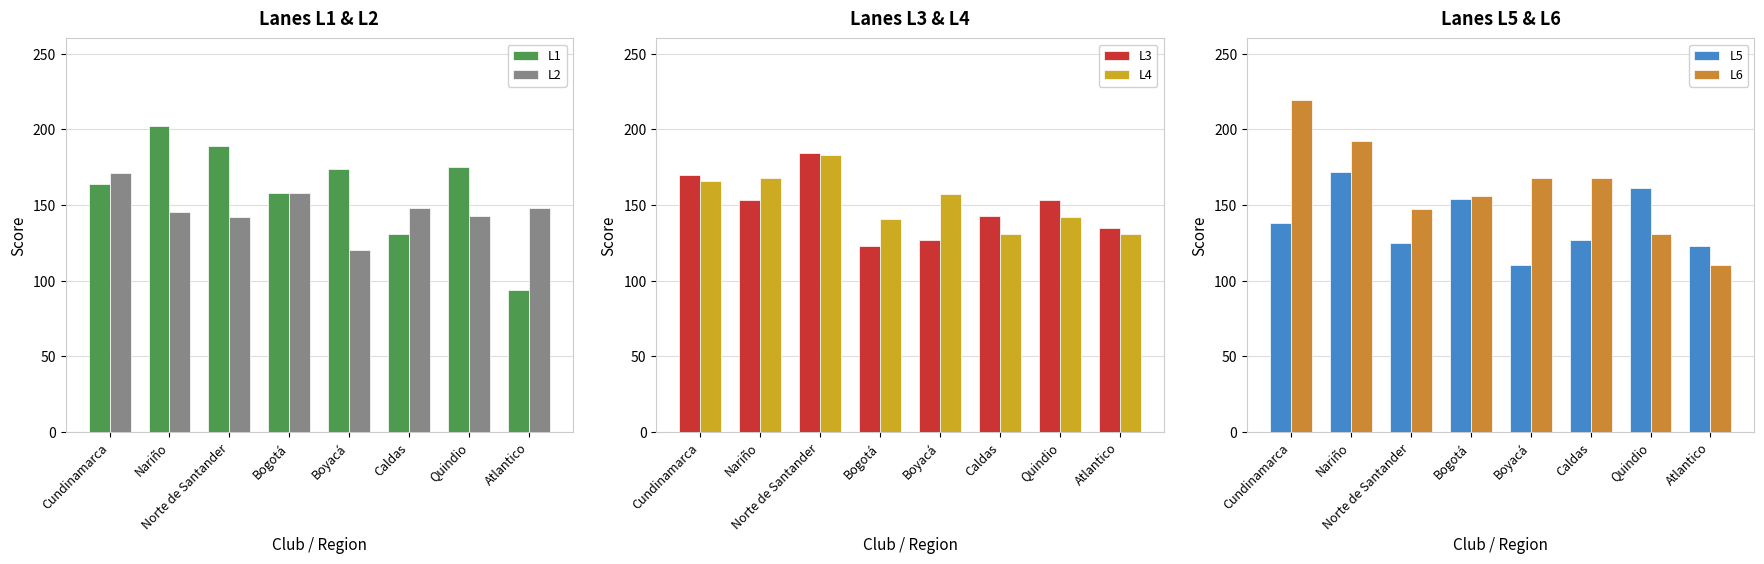

Does the chart contain any negative values?

No